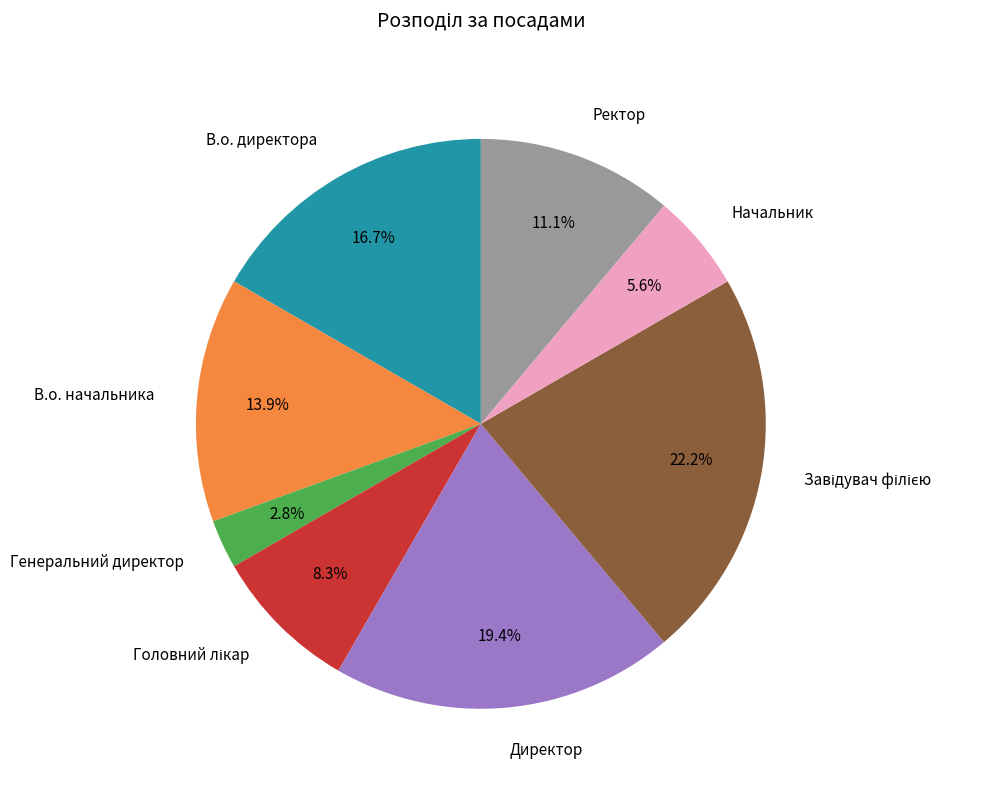

What is the smallest slice in the pie chart?

Генеральний директор